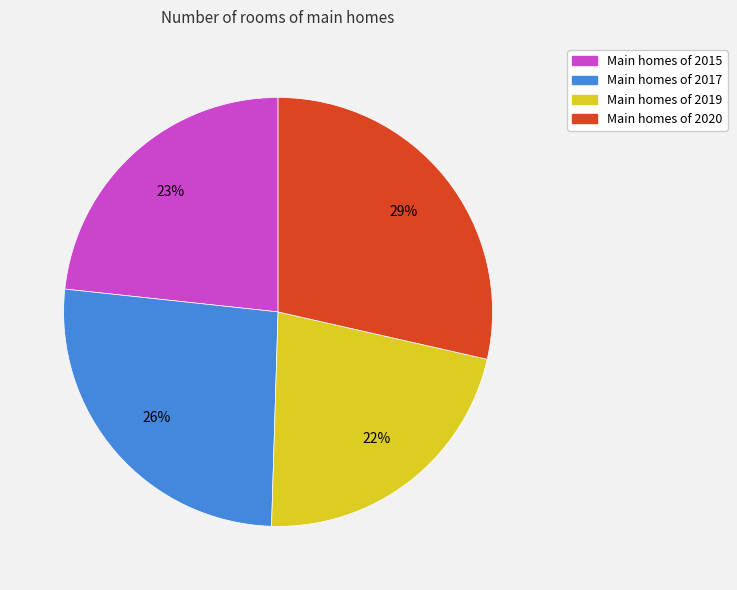

Does any single category account for the majority?

No